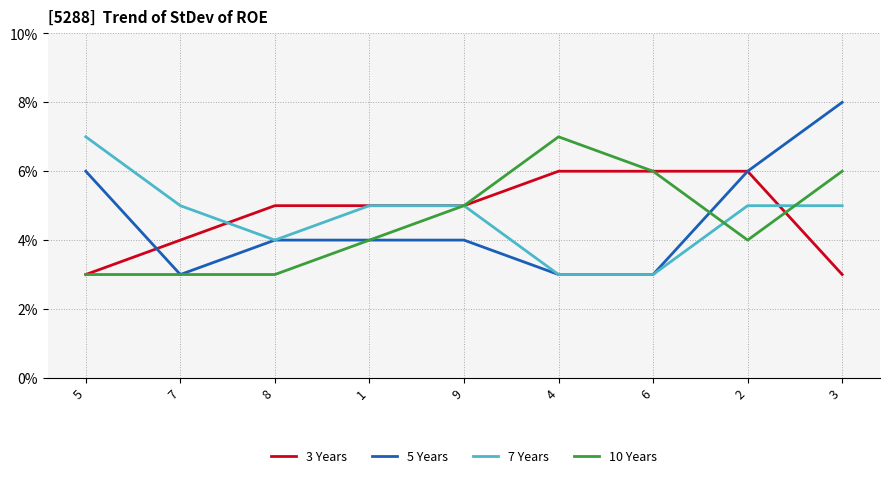

What is the difference between the maximum and minimum values in the 5 Years series?

5